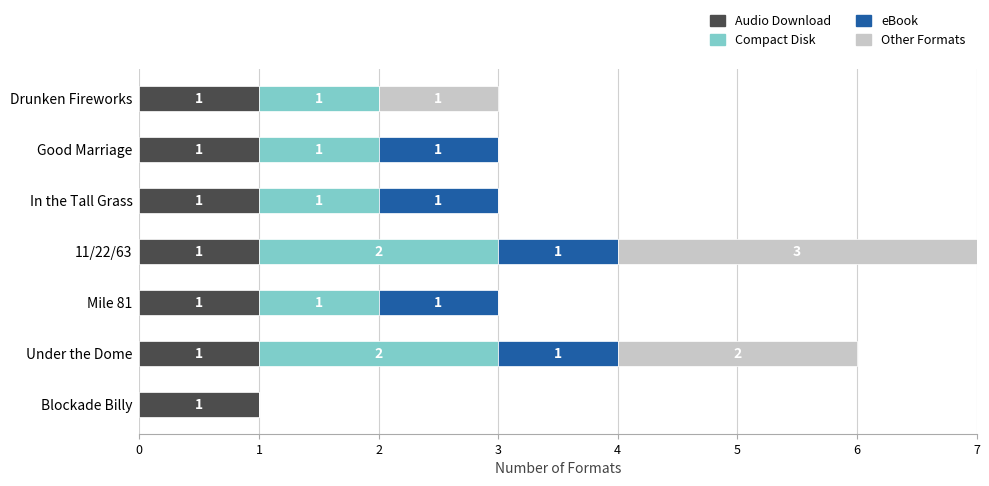

The value of Audio Download at Blockade Billy is 1. True or false?

True